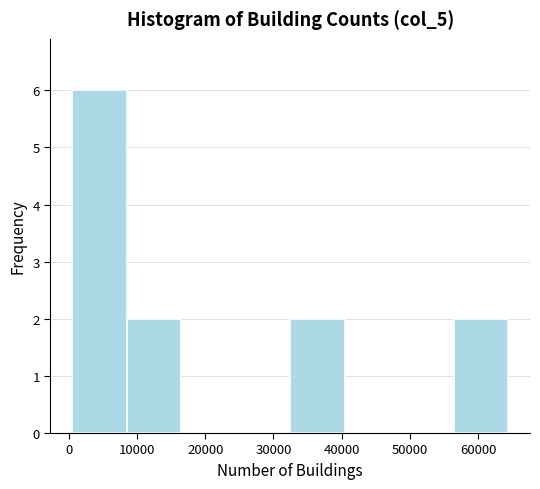

Reading left to right, transcribe this chart: for each bar, give the range it covers on the x-axis and its height. Neither the bar edges nor the heights are printed on the chart, so give them approximately, as read against the axes.

0 to 8000: 6
8000 to 16000: 2
16000 to 24000: 0
24000 to 32000: 0
32000 to 40000: 2
40000 to 48000: 0
48000 to 56000: 0
56000 to 64000: 2